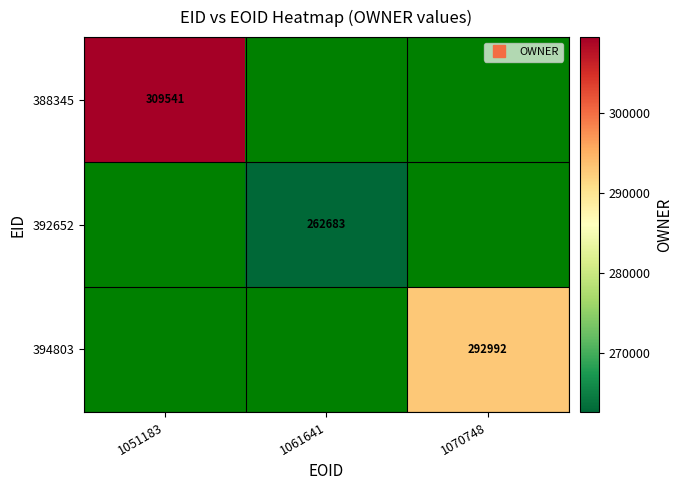

True or false: 392652 has a value of 262683.0 at 1061641.

True